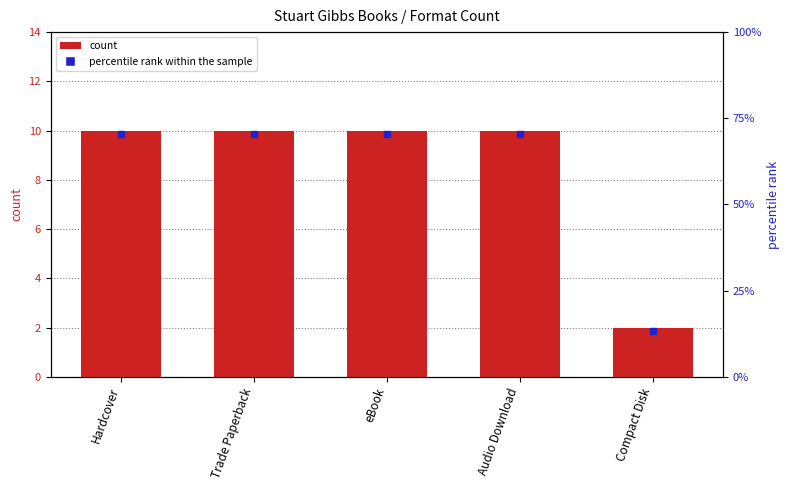

Rank the categories by value from highest to lowest.

Hardcover, Trade Paperback, eBook, Audio Download, Compact Disk